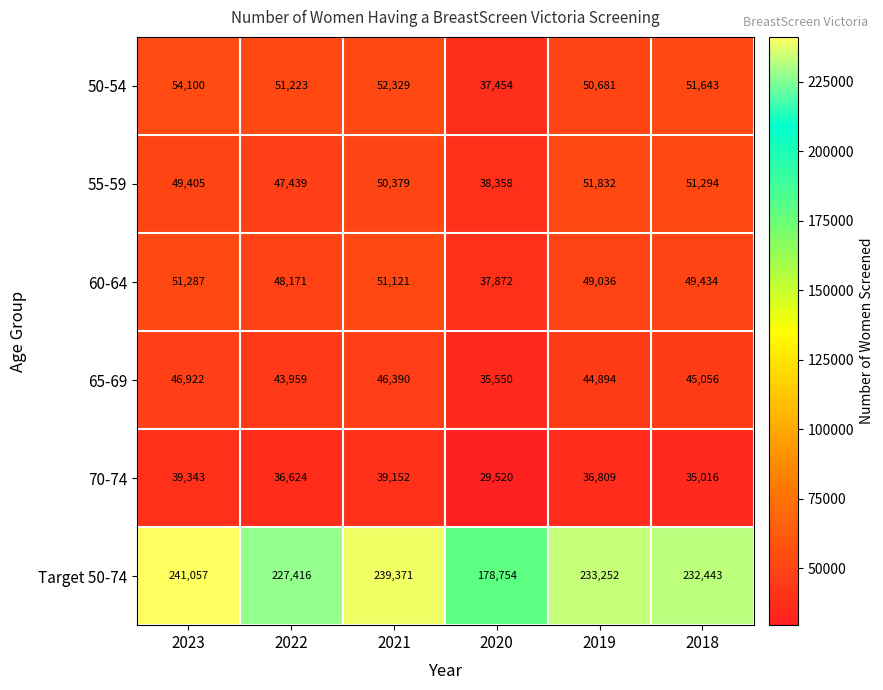

Which series changed the most between 2023 and 2018?

Target 50-74